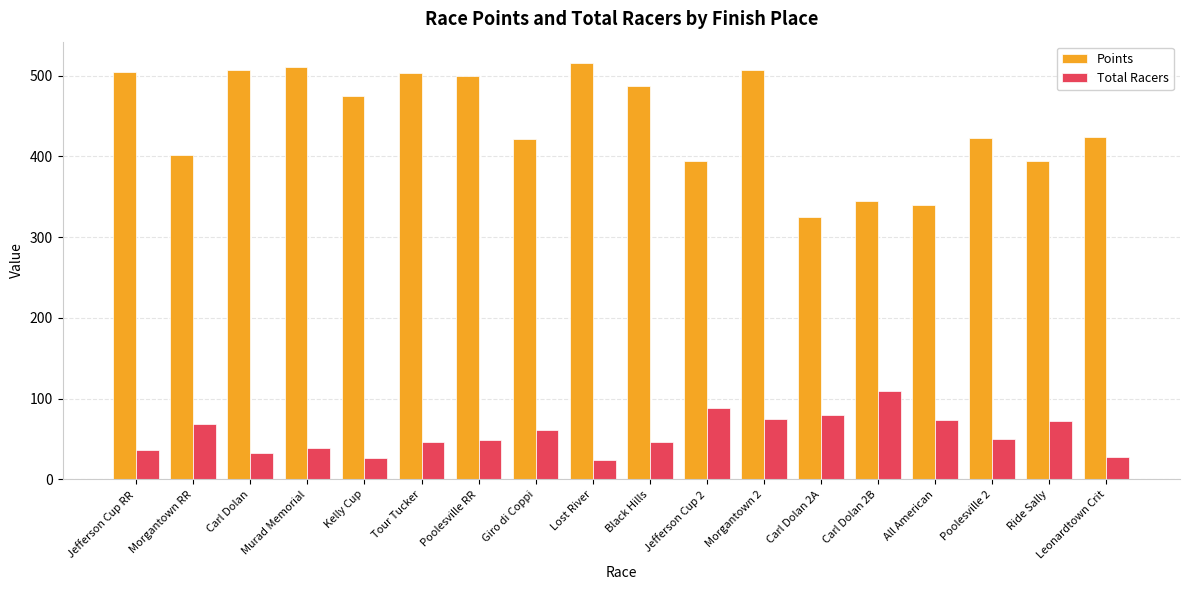

What are all the series names shown in the legend?

Points, Total Racers